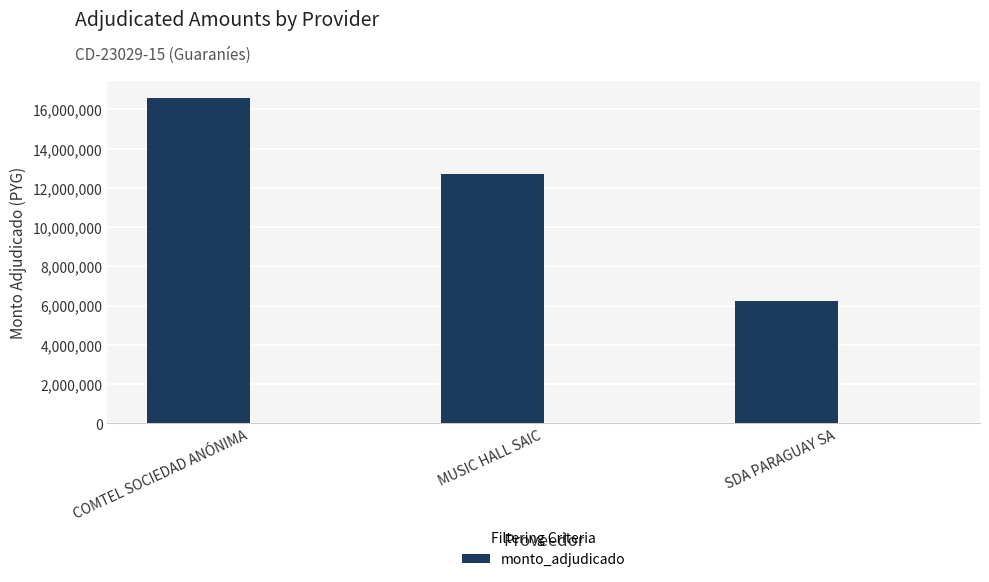

Reading right to left, transcribe all the data shown in this chart.

SDA PARAGUAY SA=6250000	MUSIC HALL SAIC=12690000	COMTEL SOCIEDAD ANÓNIMA=16600000